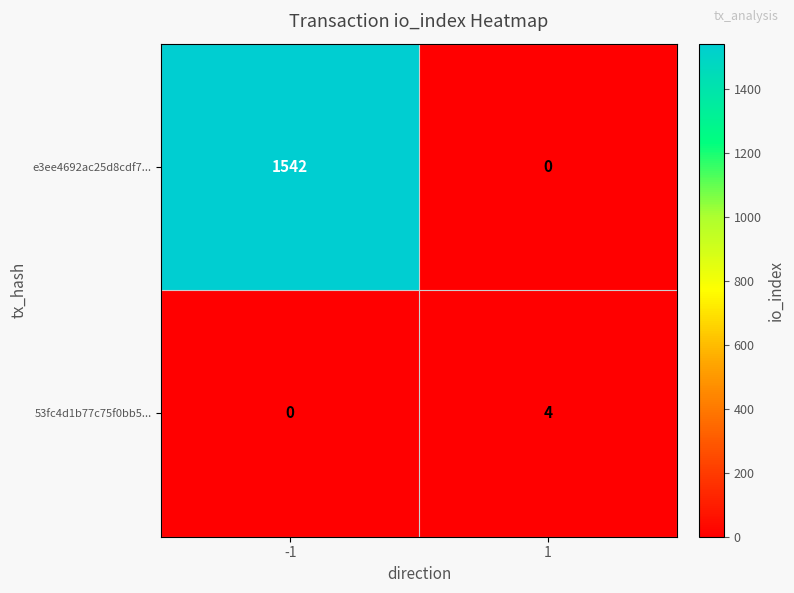

Which series has the largest total across all categories?

e3ee4692ac25d8cdf7...